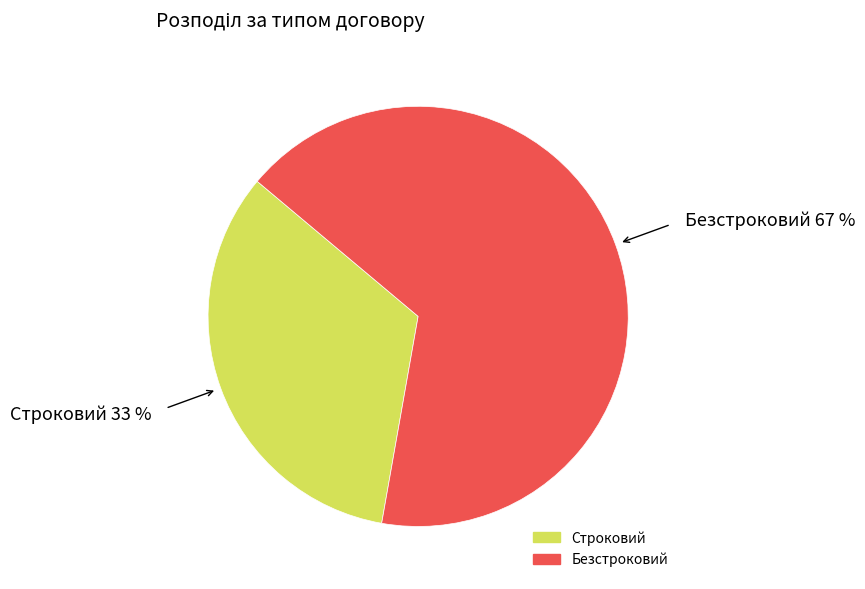

Approximately how many times larger is the value at Строковий compared to Безстроковий?

0.5